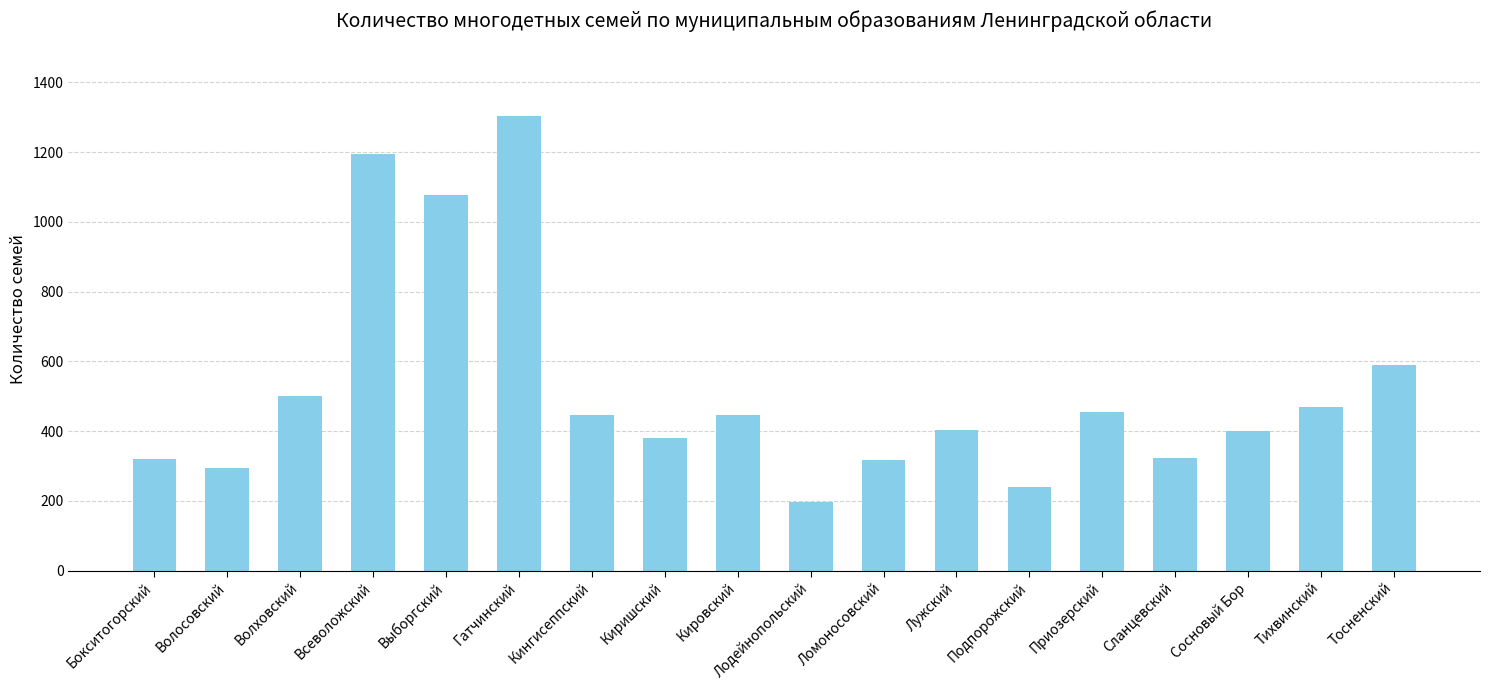

What is the label of the 6th bar from the left?

Гатчинский